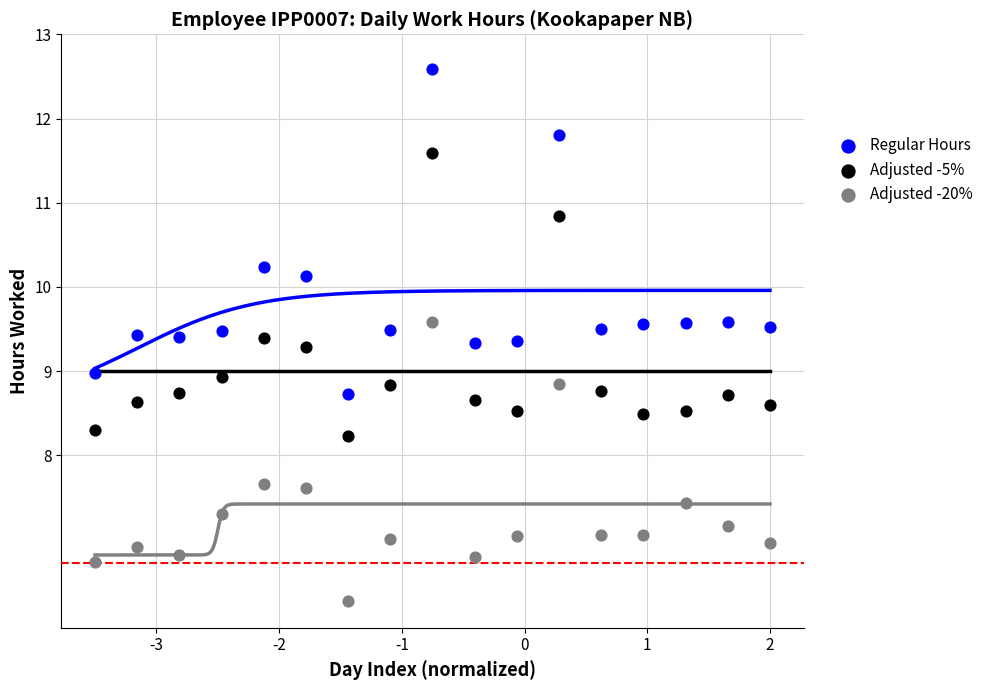

What are all the series names shown in the legend?

Regular Hours, Adjusted -5%, Adjusted -20%